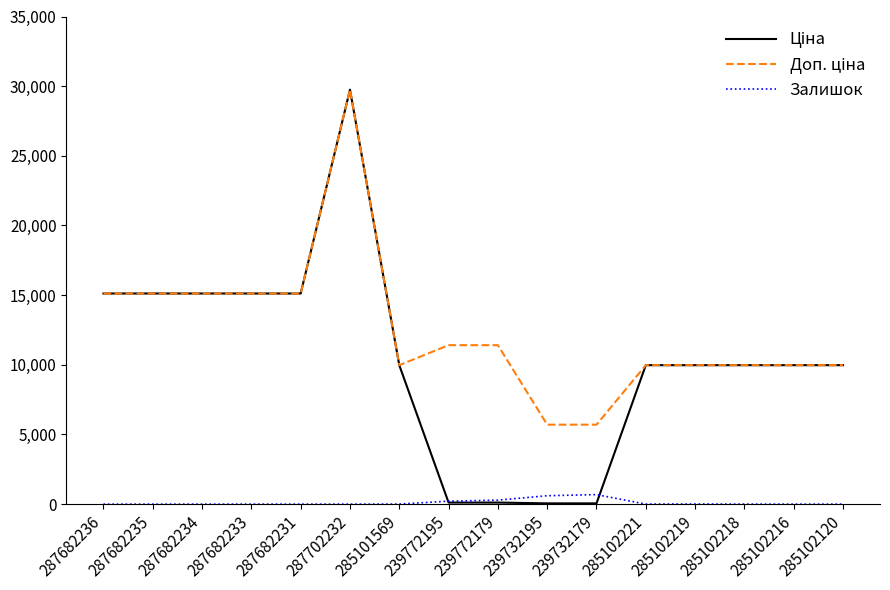

What is the total value across all series at 285102120?

19950.0